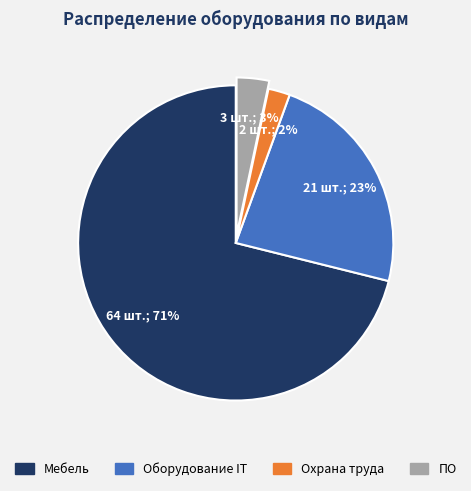

How many segments does this pie chart have?

4